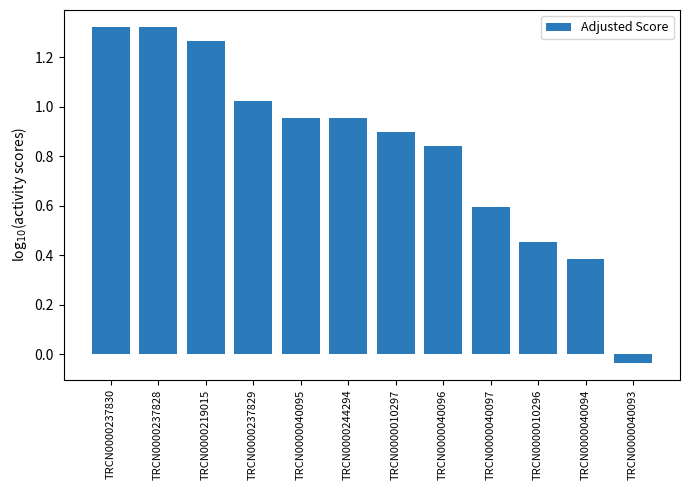

How many values are below 0?

1